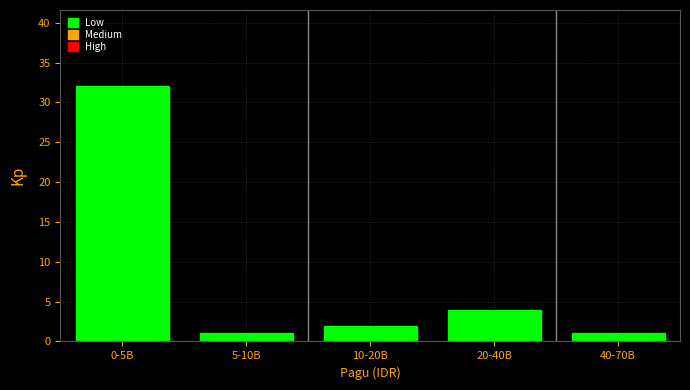

Reading left to right, list all the values displayed in this chart.

32	1	2	4	1